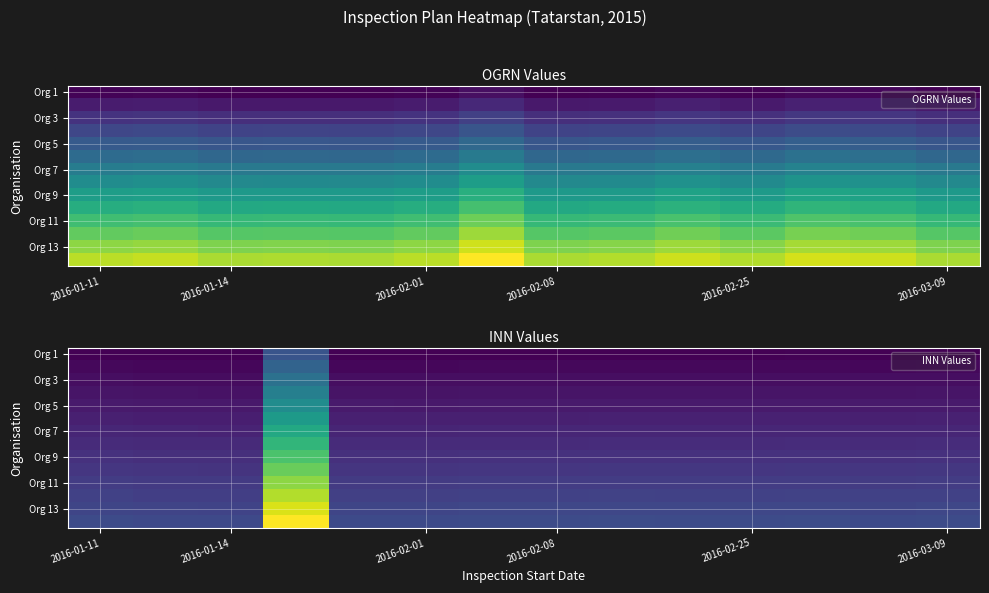

At which category does the chart reach its minimum across all series?

2016-01-14